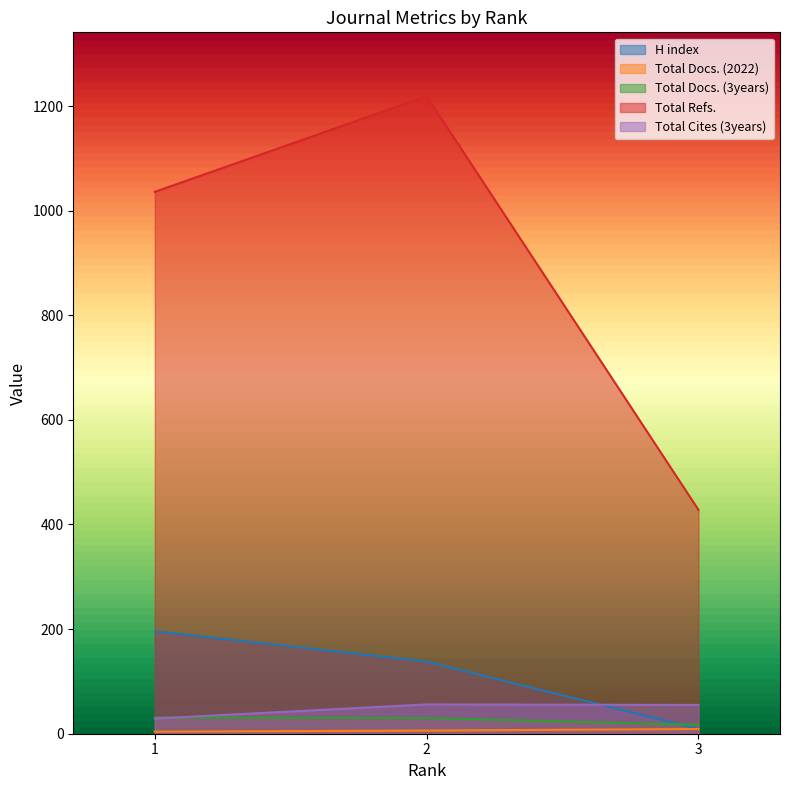

How many lines are shown in the chart?

5